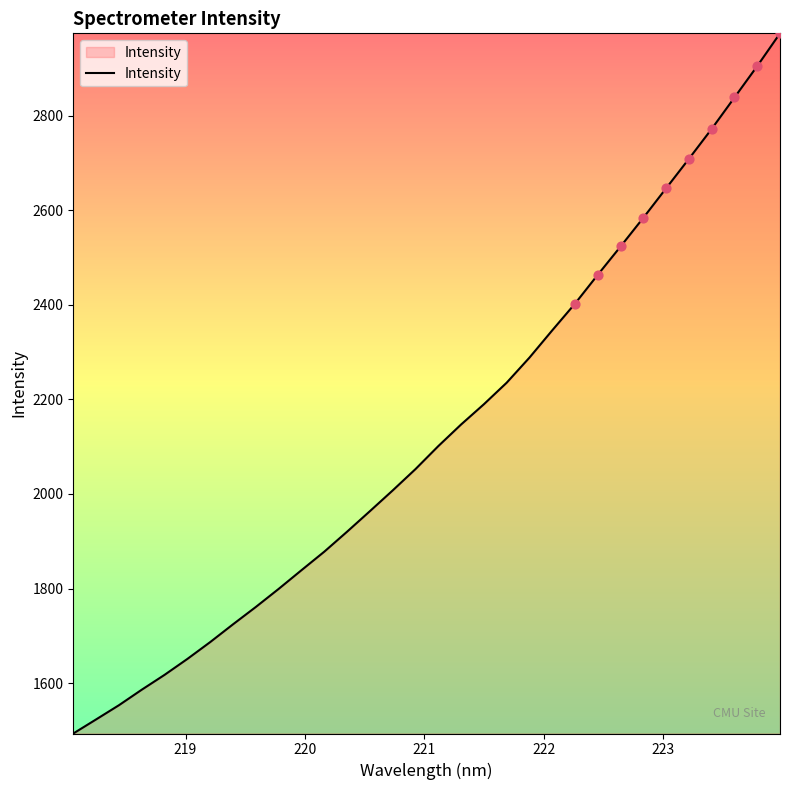

What is the greatest value displayed?

2973.8